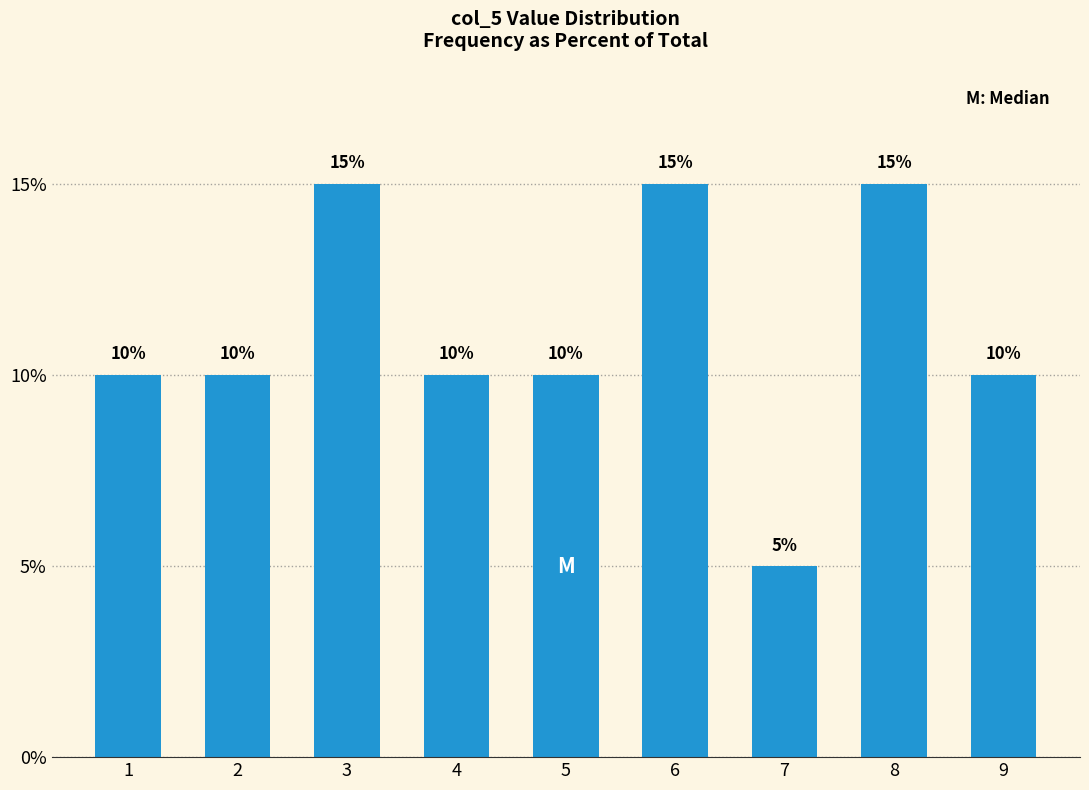

Reading left to right, transcribe all the data shown in this chart.

10	10	15	10	10	15	5	15	10